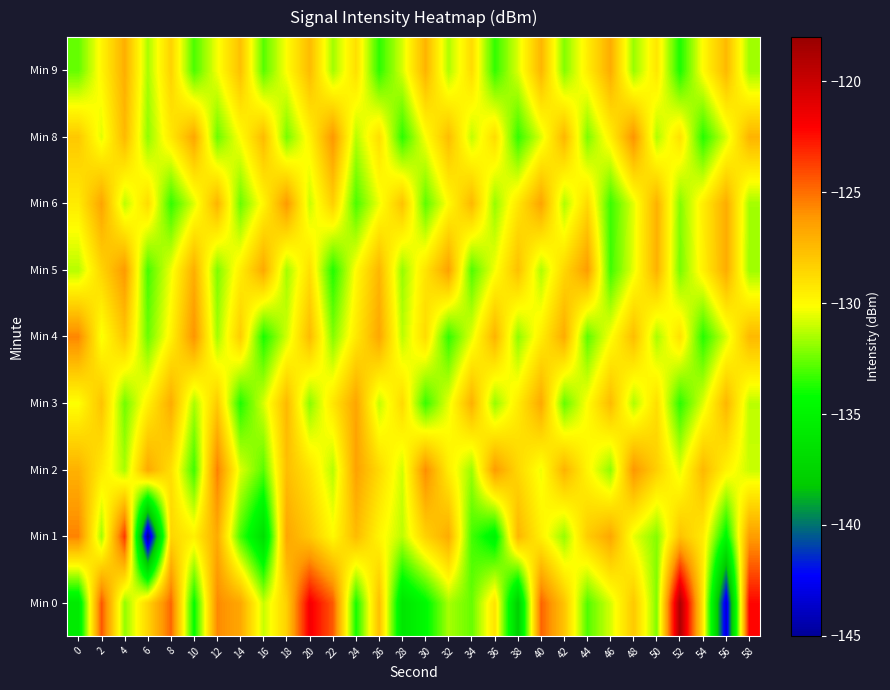

Which series changed the most between 10 and 40?

Min 0